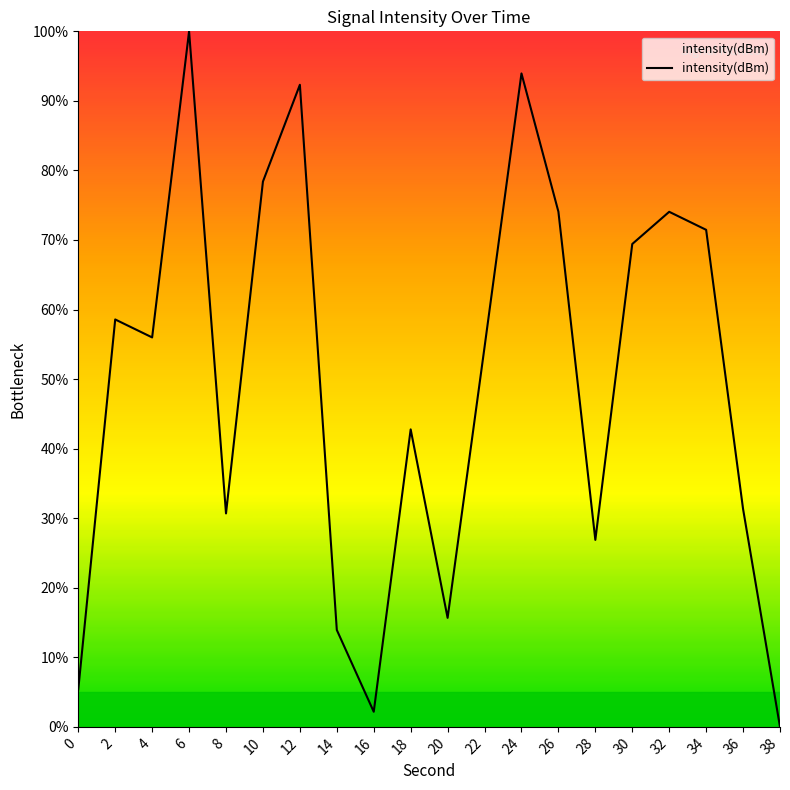

How many distinct data groups are displayed?

1